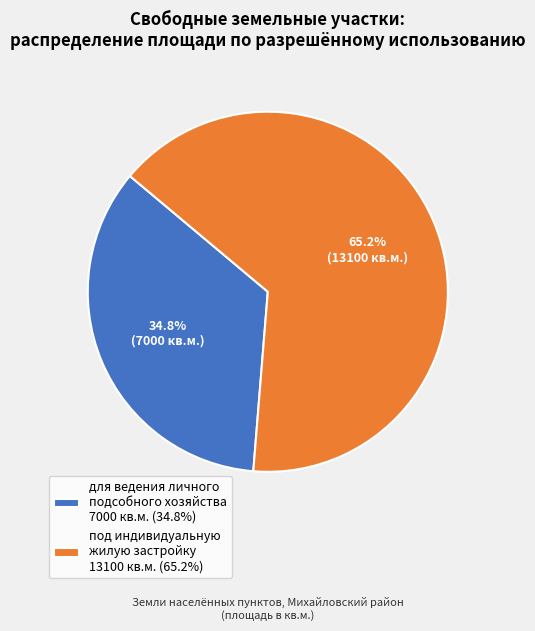

Which slice is the largest?

под индивидуальную жилую застройку 13100 кв.м. (65.2%)